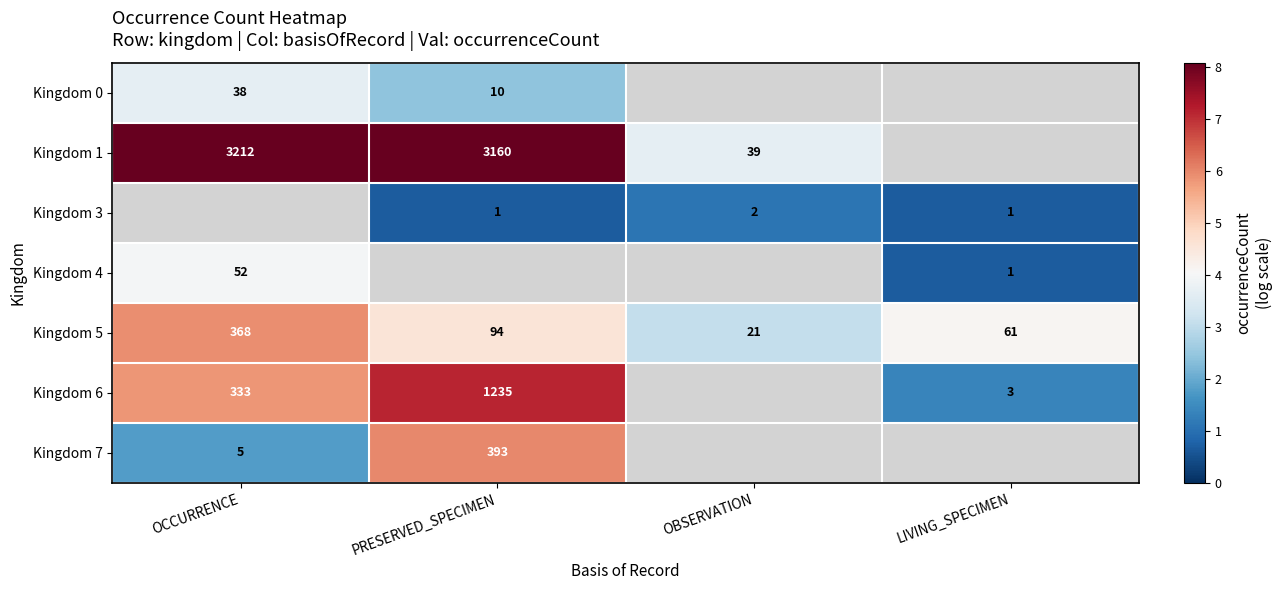

Where does the Kingdom 5 series first go above 94?

OCCURRENCE